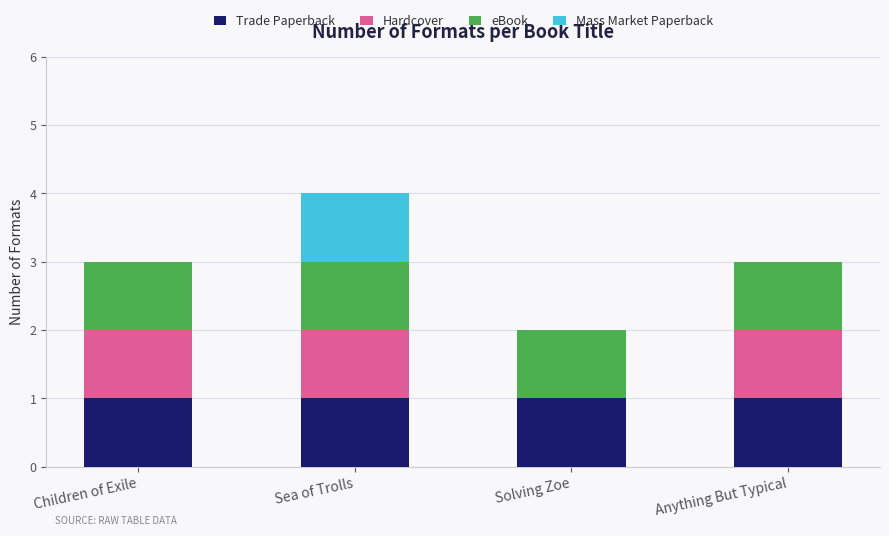

Reading right to left, what are the values for Trade Paperback?

Anything But Typical=1	Solving Zoe=1	Sea of Trolls=1	Children of Exile=1